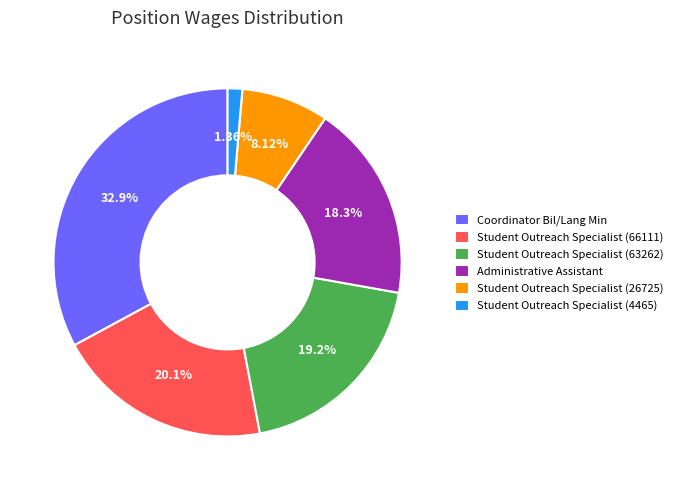

Between Student Outreach Specialist (26725) and Coordinator Bil/Lang Min, which is larger?

Coordinator Bil/Lang Min